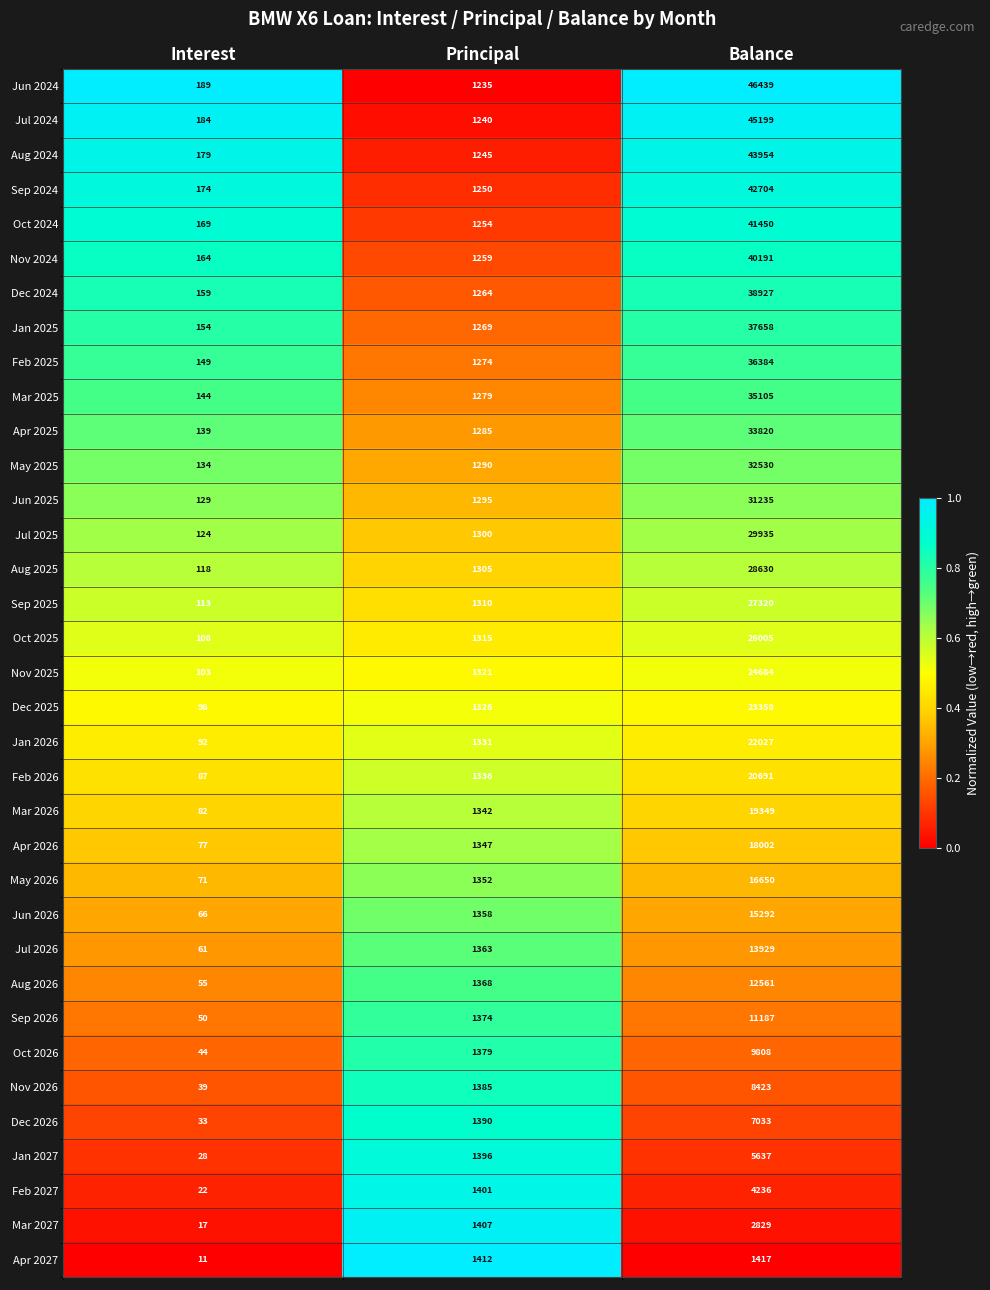

What is the difference between the Dec 2026 values at Principal and Interest?

1357